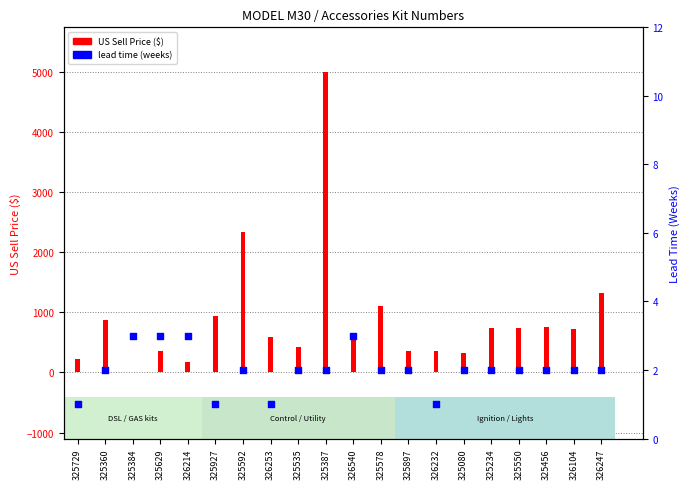

What are all the series names shown in the legend?

US Sell Price ($), lead time (weeks)